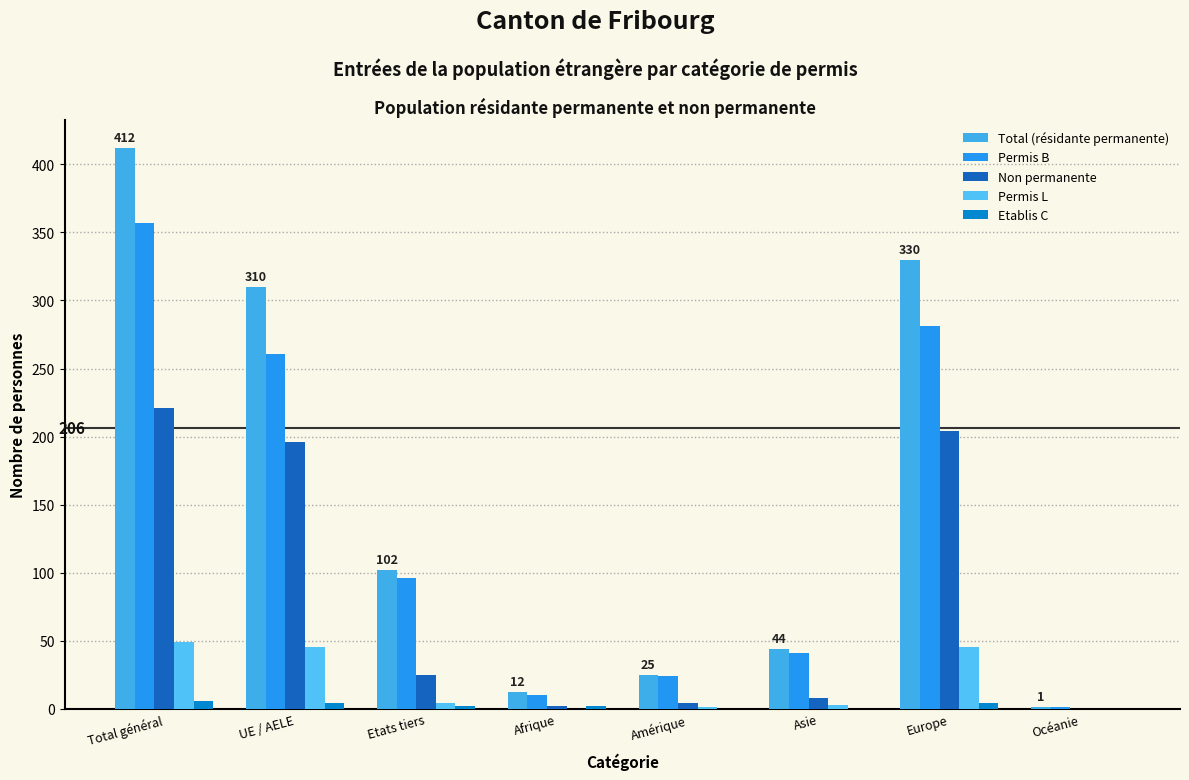

How many categories are shown in the chart?

8